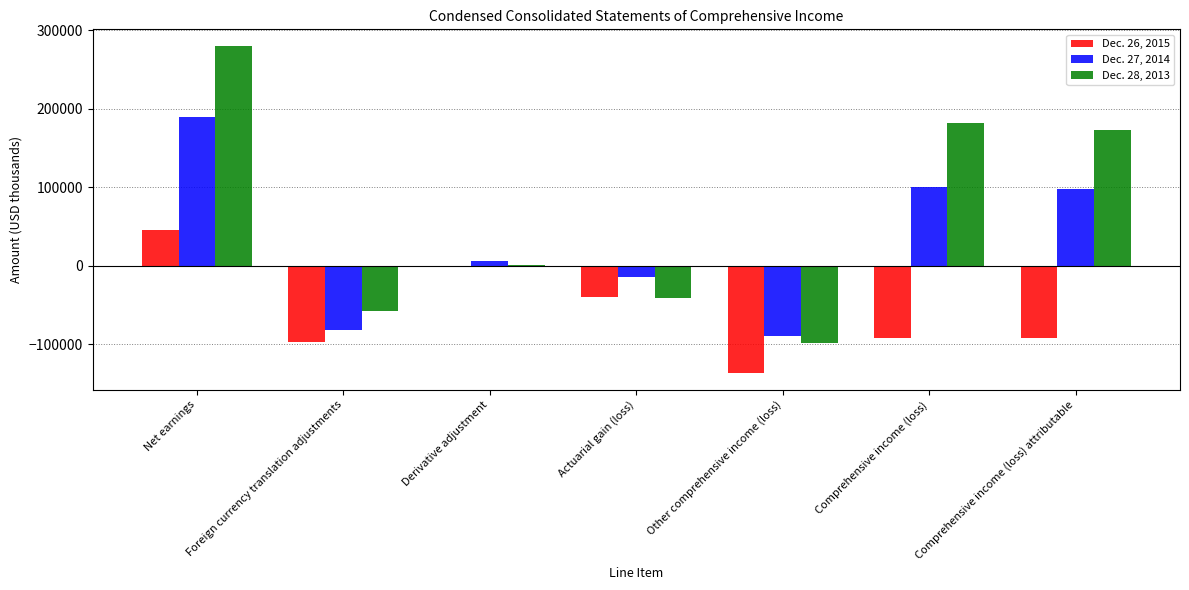

How many data points does each series have?

7